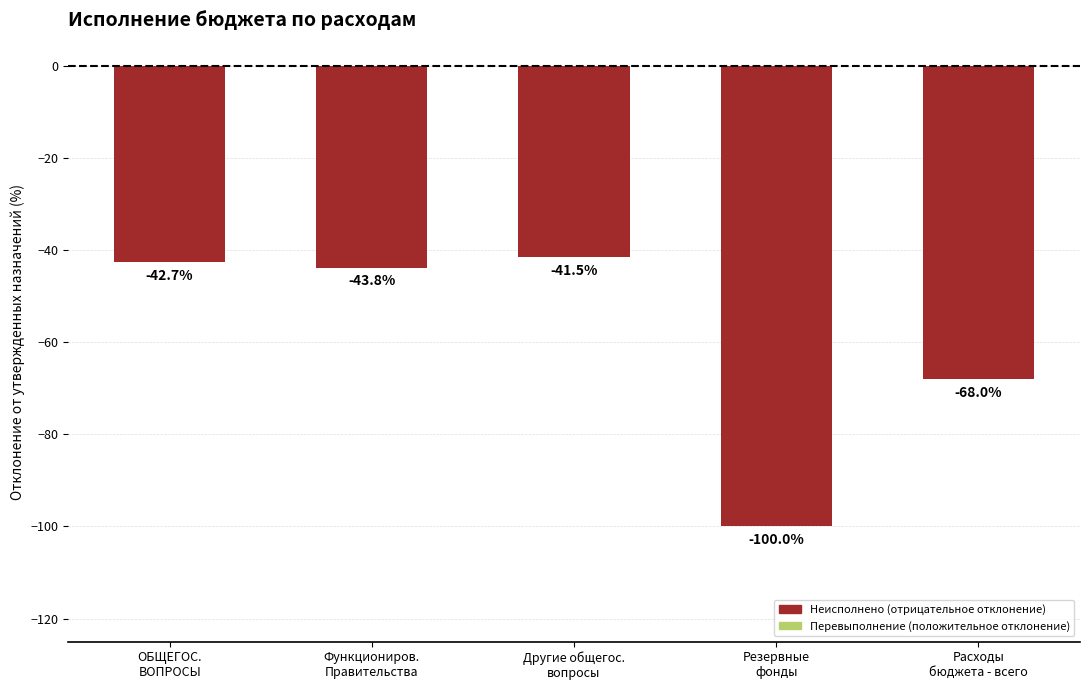

Are the bars grouped side by side (vs. stacked)?

No